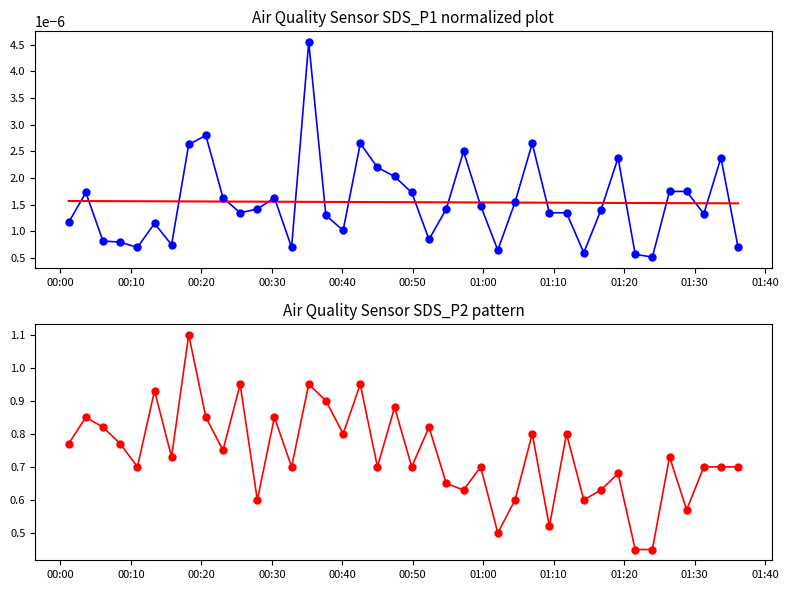

Which series contains the highest Y value?

SDS_P2